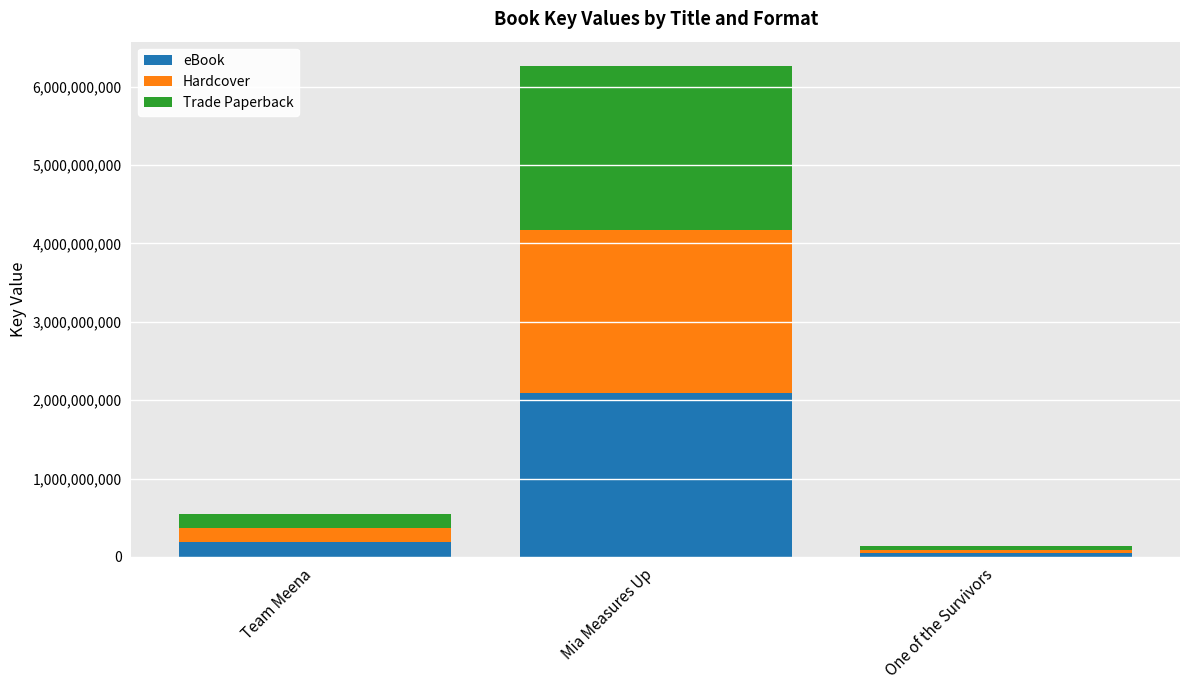

How many bars are there in total?

3